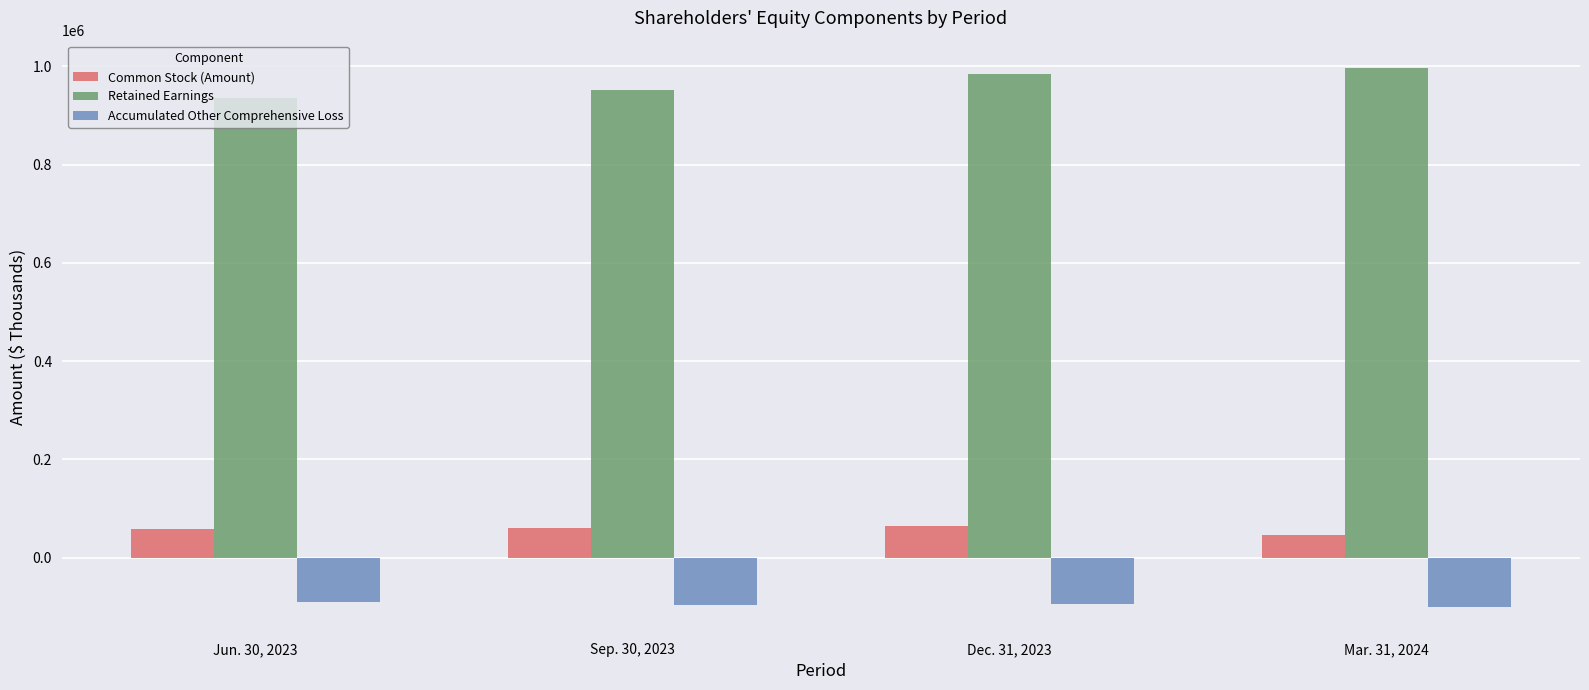

What is the maximum value shown in the chart?

997642